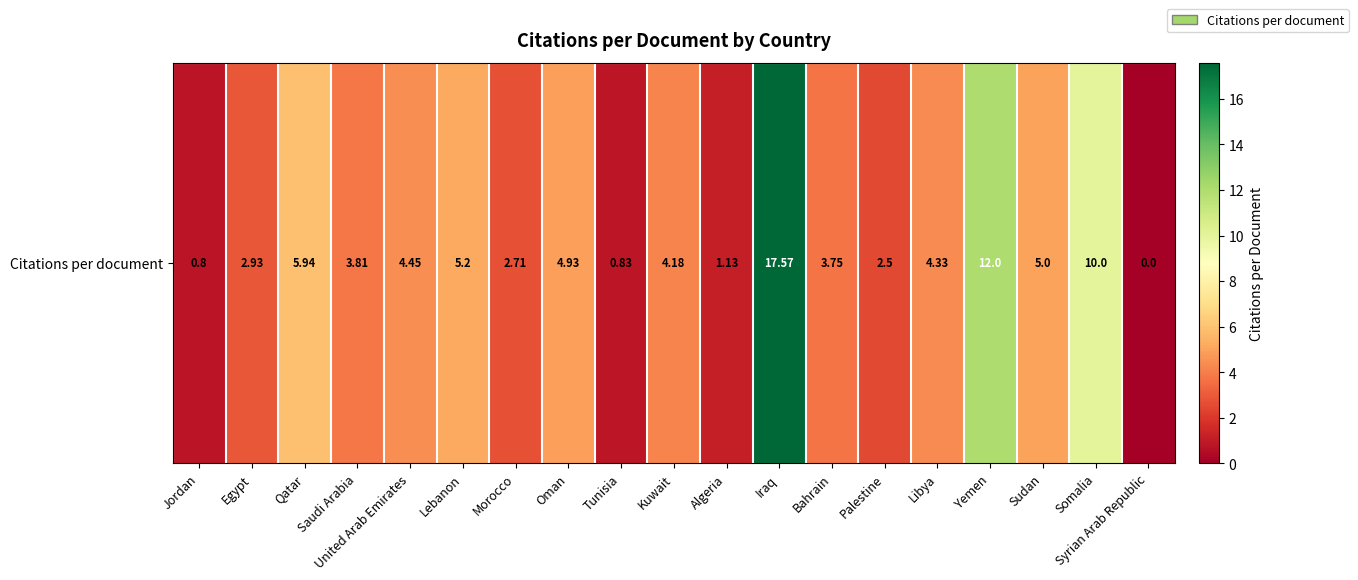

How many values are below 4?

9